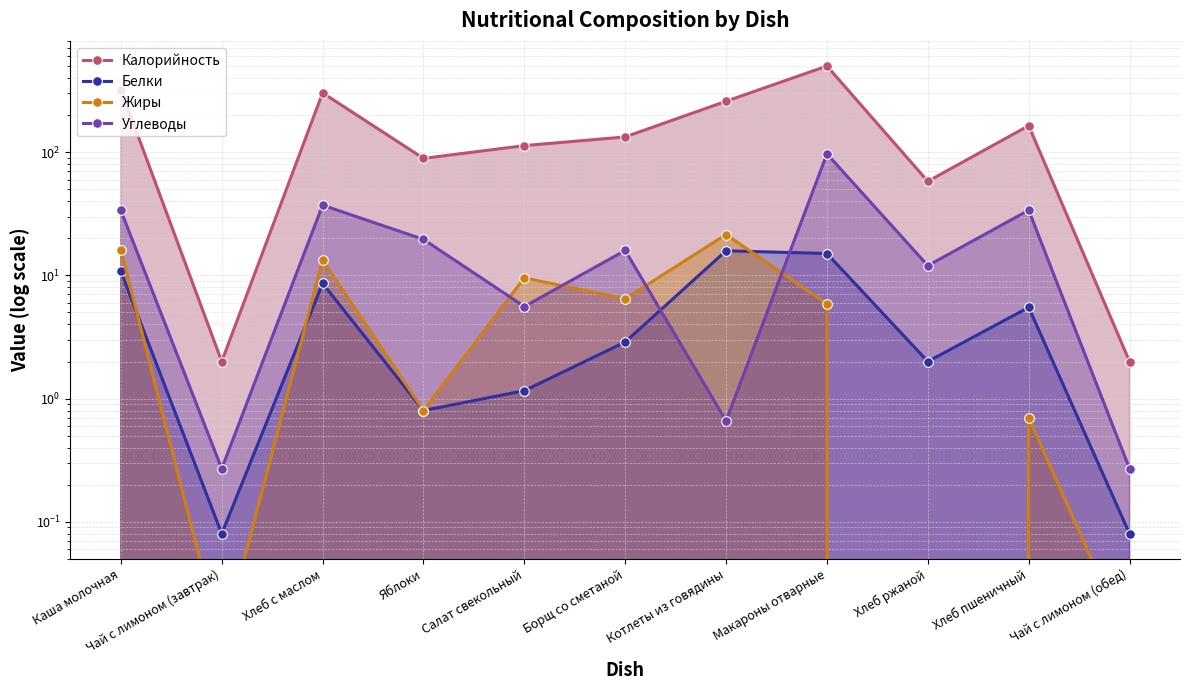

How many lines are shown in the chart?

4